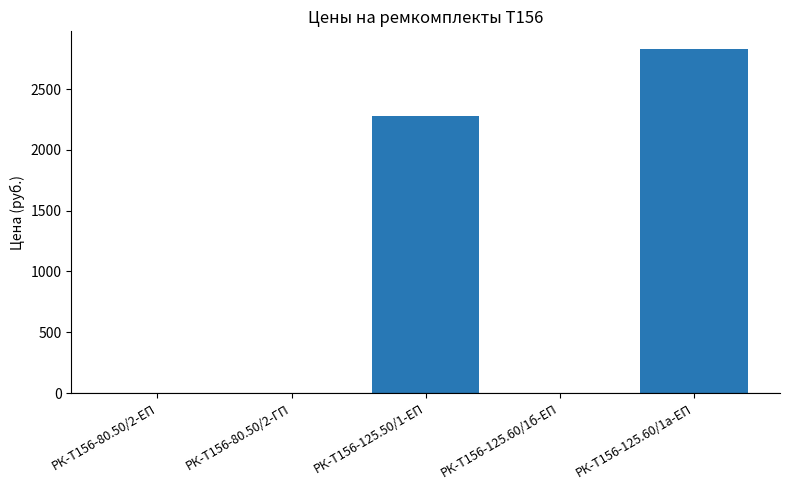

What is the change in value from РК-Т156-125.60/1б-ЕП to РК-Т156-125.60/1а-ЕП?

+2833.4